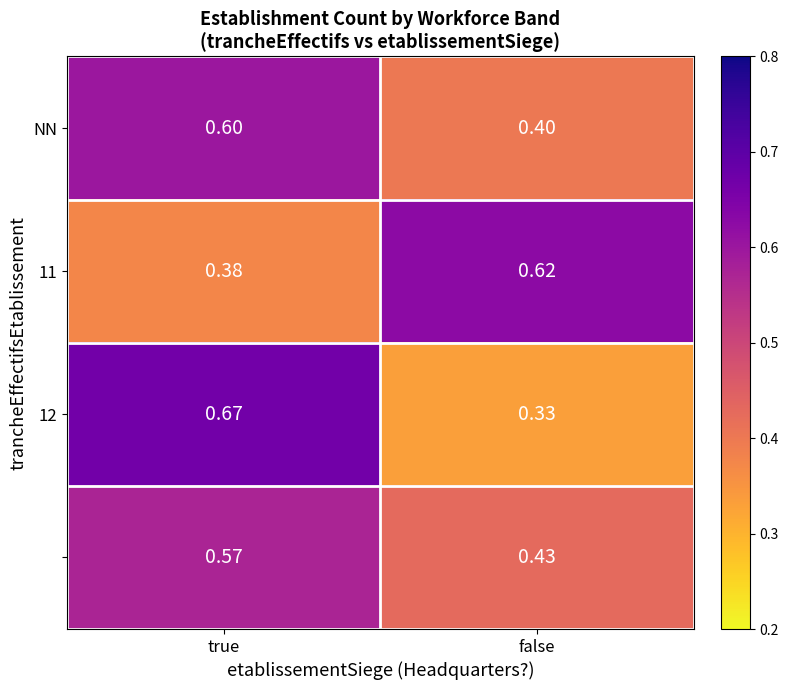

Which label corresponds to the largest value in the chart?

true